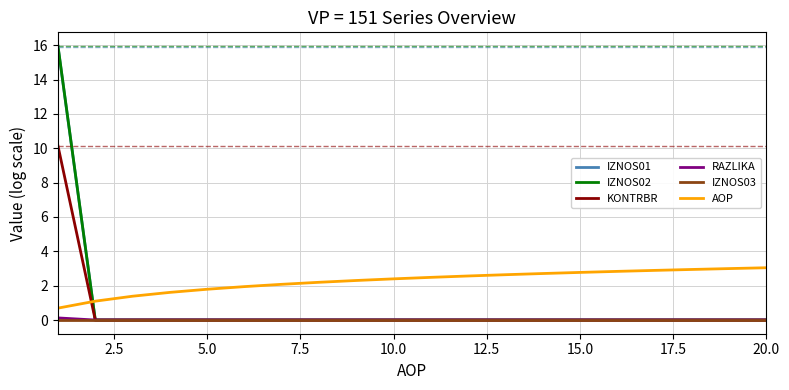

Which series has the largest range (max minus min)?

IZNOS02